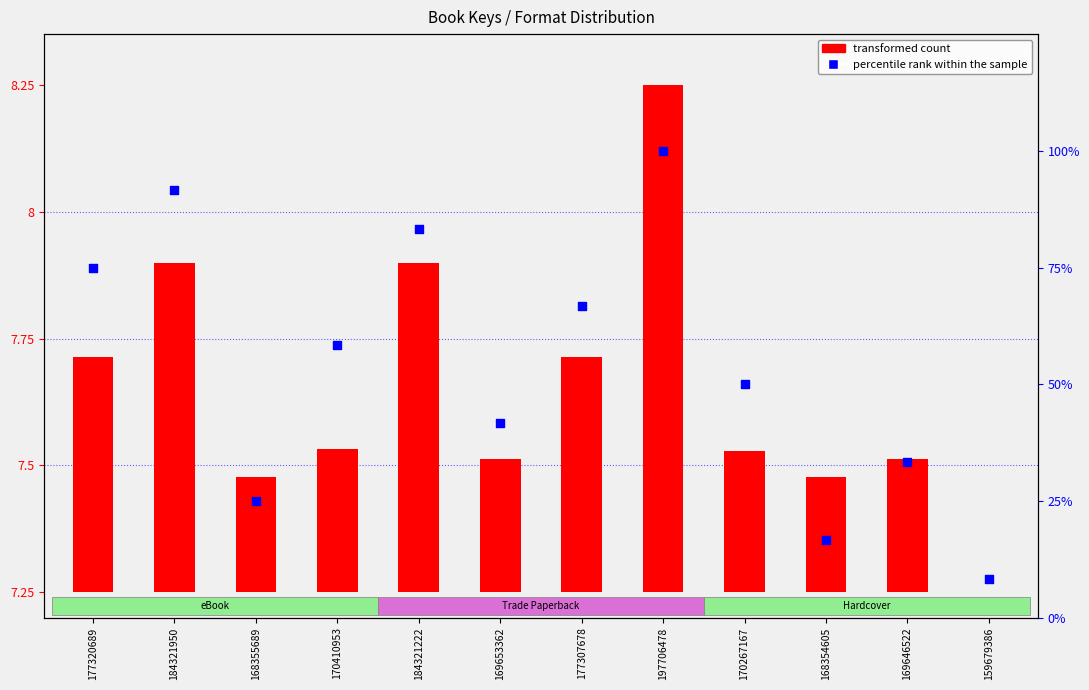

What are all the series names shown in the legend?

transformed count, percentile rank within the sample